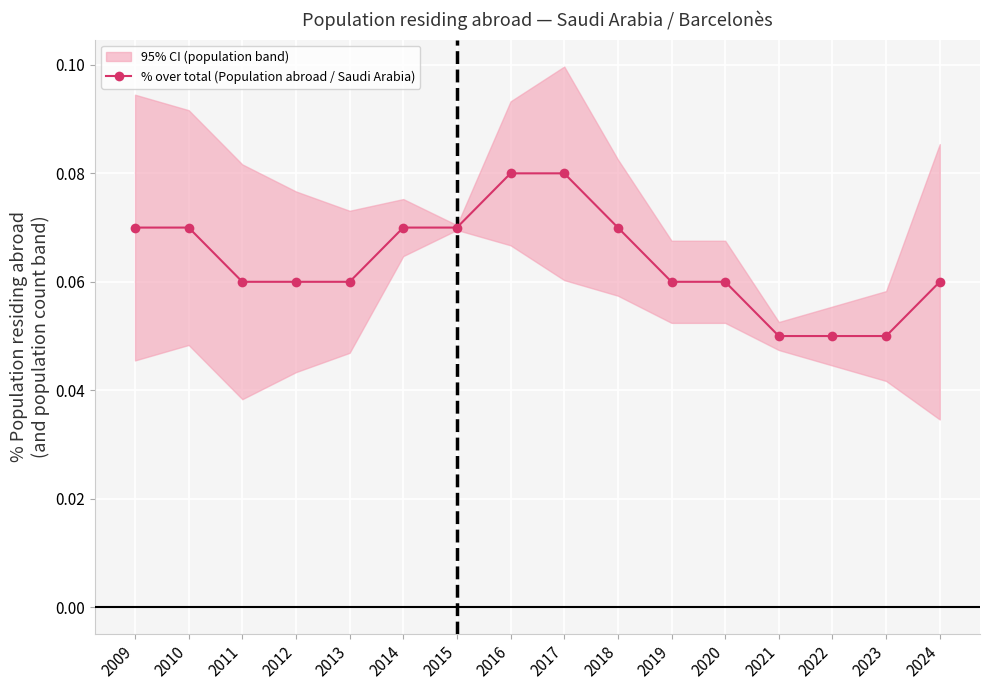

Is it true that the value at 2017 is 0.1?

True